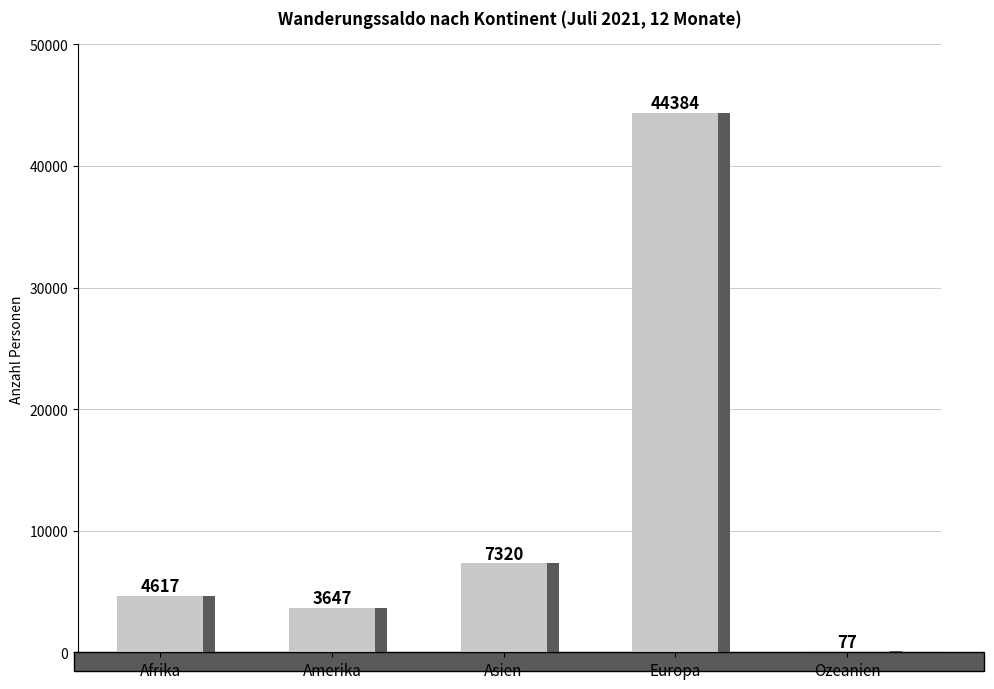

How many categories are shown in the chart?

5